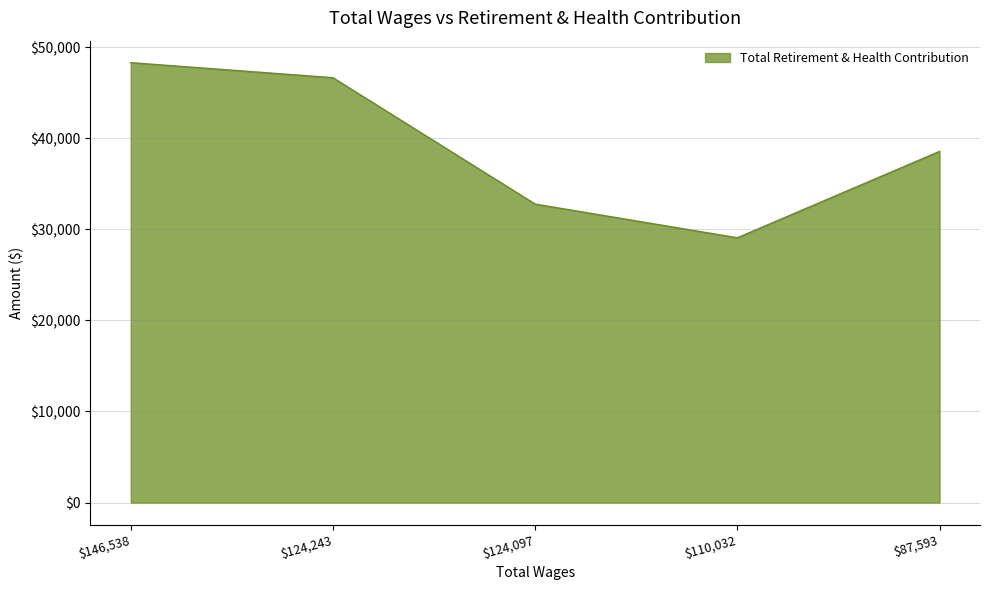

What is the difference between the second highest and minimum values?

17568